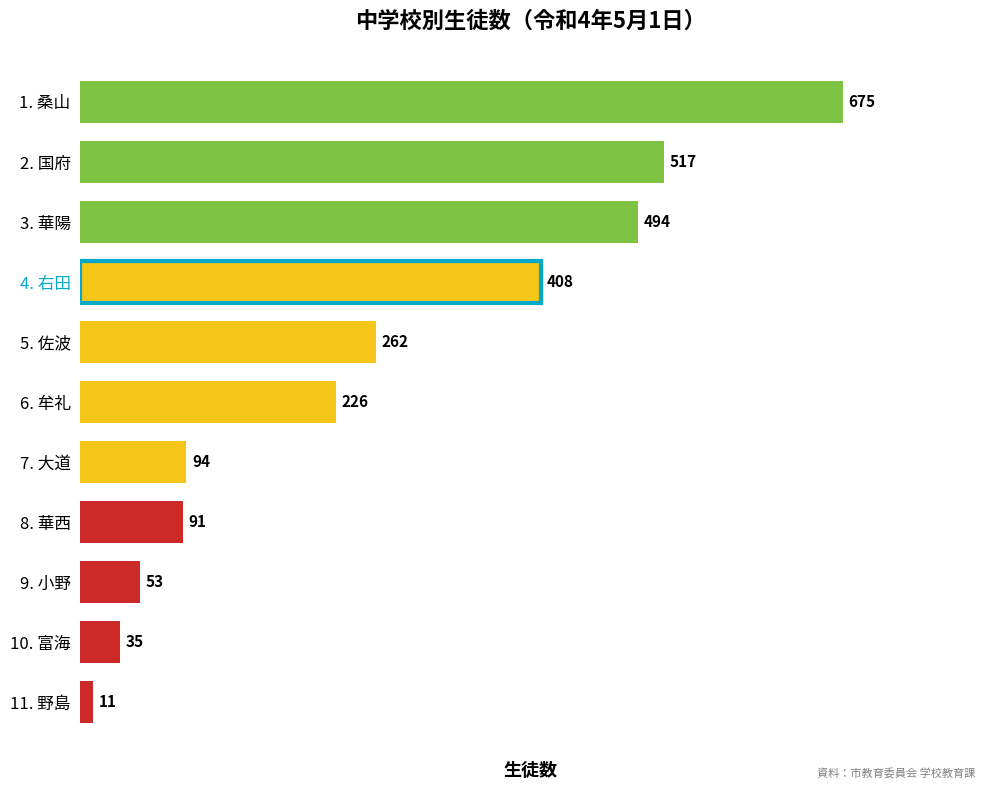

What is the minimum value shown in the chart?

11